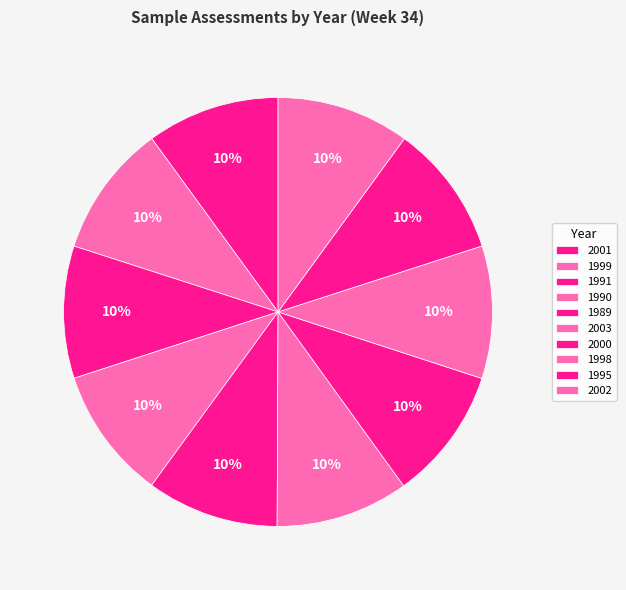

To the nearest percent, what is the combined percentage of 2003 and 1991?

20%